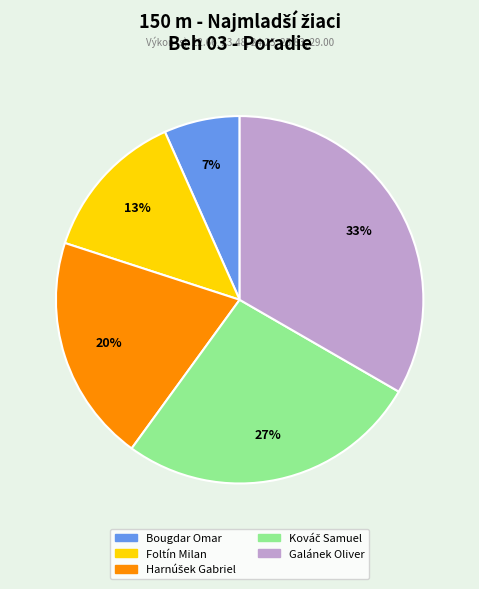

To the nearest percent, what is the average slice percentage?

20%